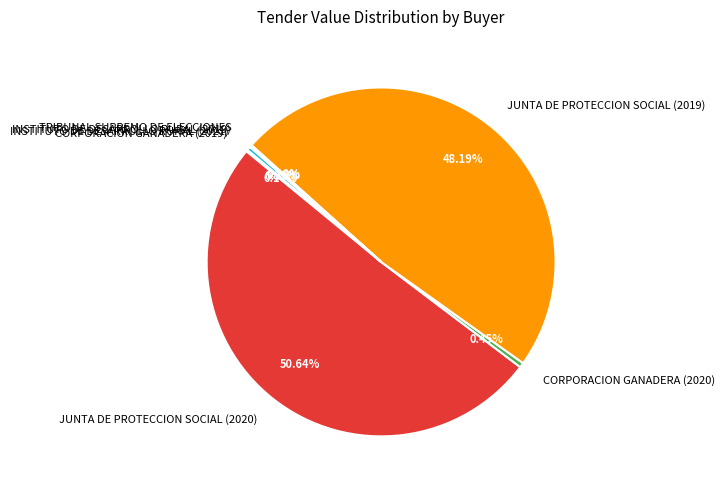

What percentage is the JUNTA DE PROTECCION SOCIAL (2019) slice, to the nearest percent?

48%